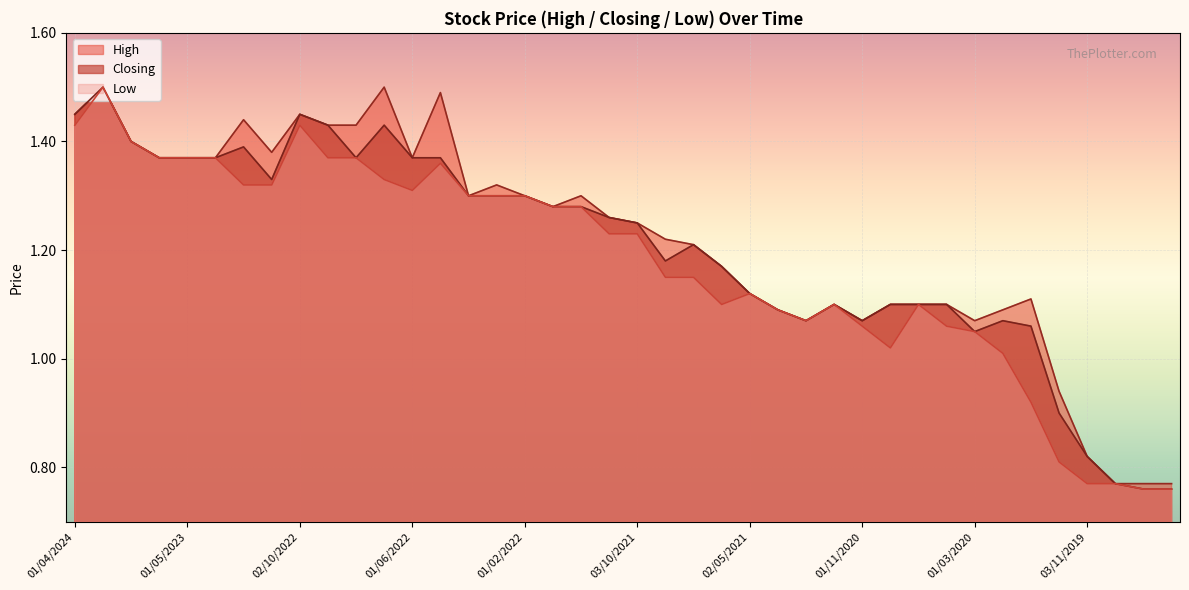

At which label does High reach its minimum?

01/10/2019